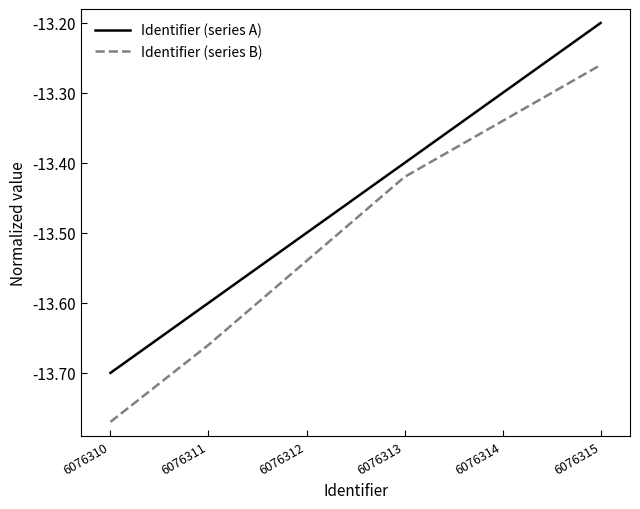

Which series has the widest spread of values?

Identifier (series B)